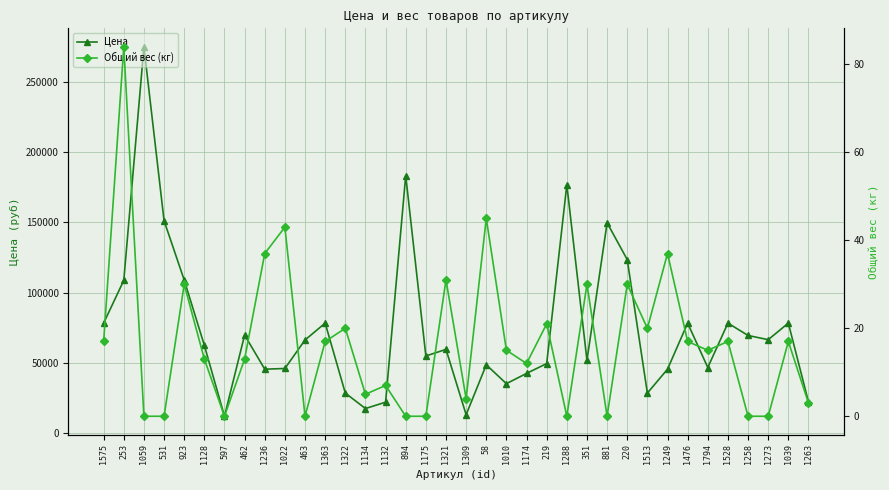

Reading left to right, transcribe all the data shown in this chart.

Цена: 1575=78300	253=108700	1059=275000	531=151200	923=109000	1128=62500	597=12000	462=69800	1236=45500	1022=46000	463=66300	1363=78300	1322=28500	1134=17500	1132=22000	894=183300	1175=54900	1321=59600	1309=13100	58=48600	1010=35200	1174=42500	219=49500	1288=176800	351=51800	881=149700	220=123500	1513=28500	1249=45500	1476=78300	1794=46700	1528=78300	1258=69500	1273=66500	1039=78300	1263=22200
Общий вес (кг): 1575=17	253=84	1059=0	531=0	923=30	1128=13	597=0	462=13	1236=37	1022=43	463=0	1363=17	1322=20	1134=5	1132=7	894=0	1175=0	1321=31	1309=4	58=45	1010=15	1174=12	219=21	1288=0	351=30	881=0	220=30	1513=20	1249=37	1476=17	1794=15	1528=17	1258=0	1273=0	1039=17	1263=3